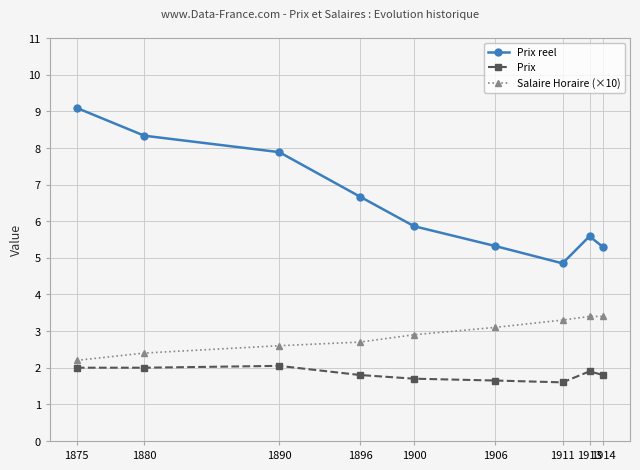

At which label is Salaire Horaire (×10) closest to 2?

1875